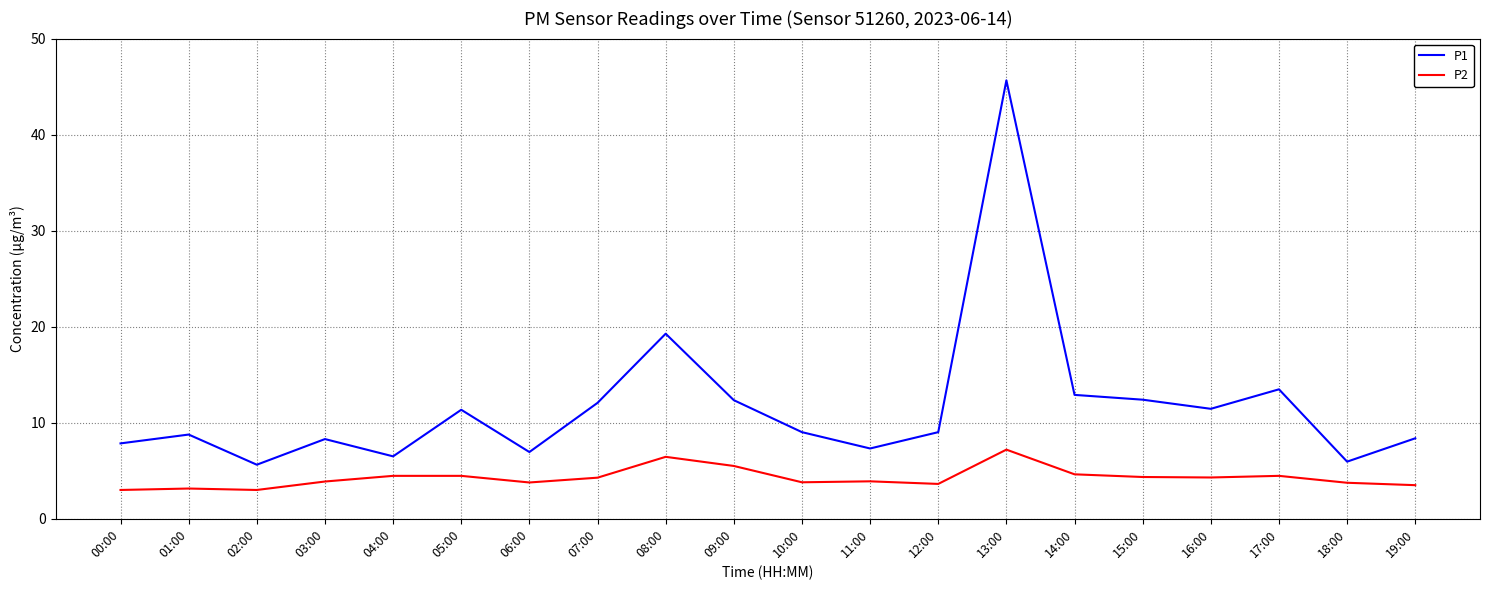

How many interior local peaks does the P1 series have?

6